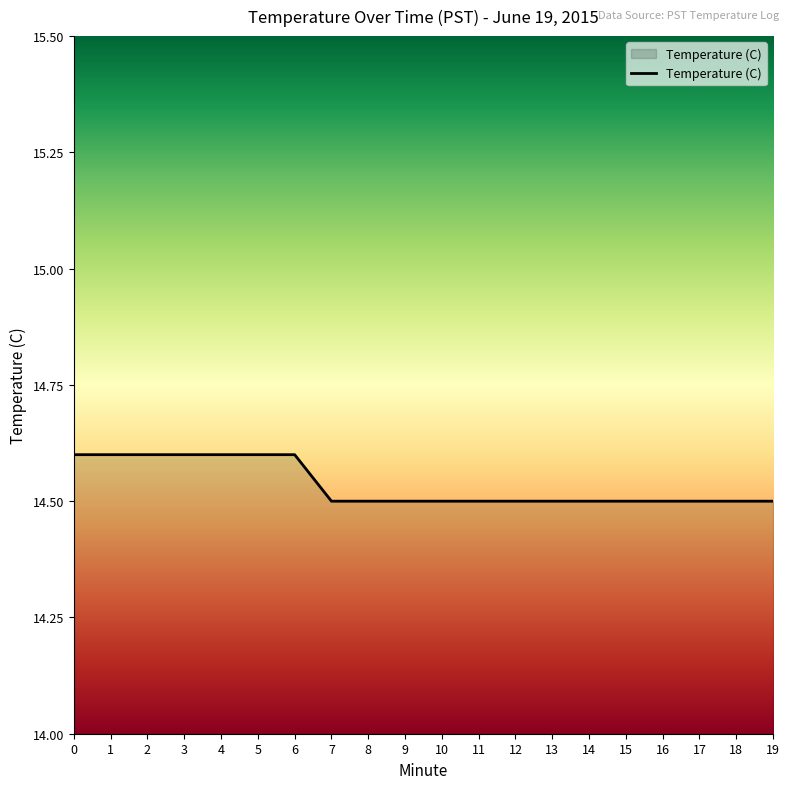

True or false: the data shows 14.6 at 5.

True